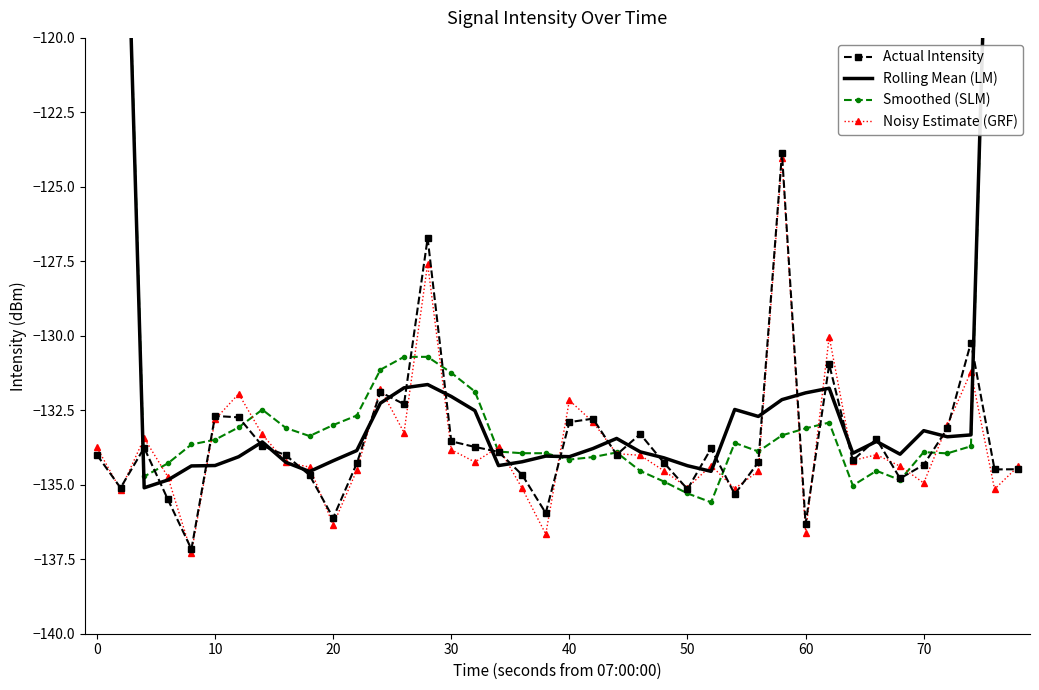

The Noisy Estimate (GRF) series shows -182.2 at 20. True or false?

False